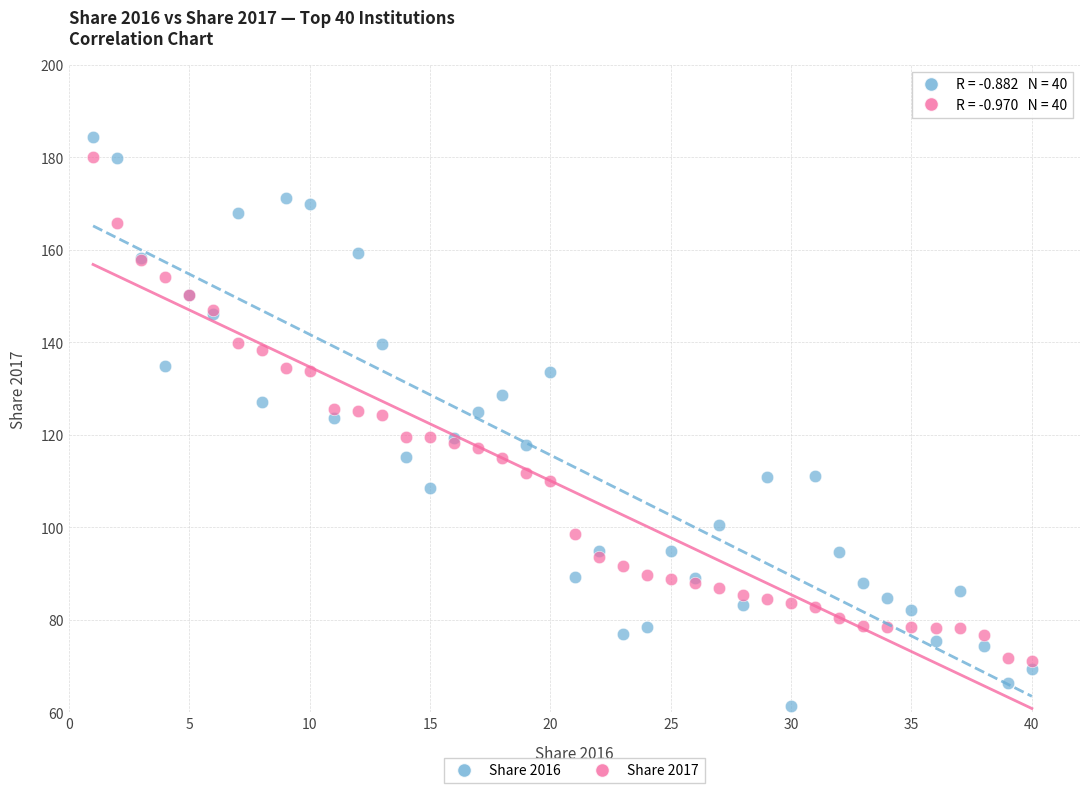

Which series has the widest spread of Y values?

Share 2016